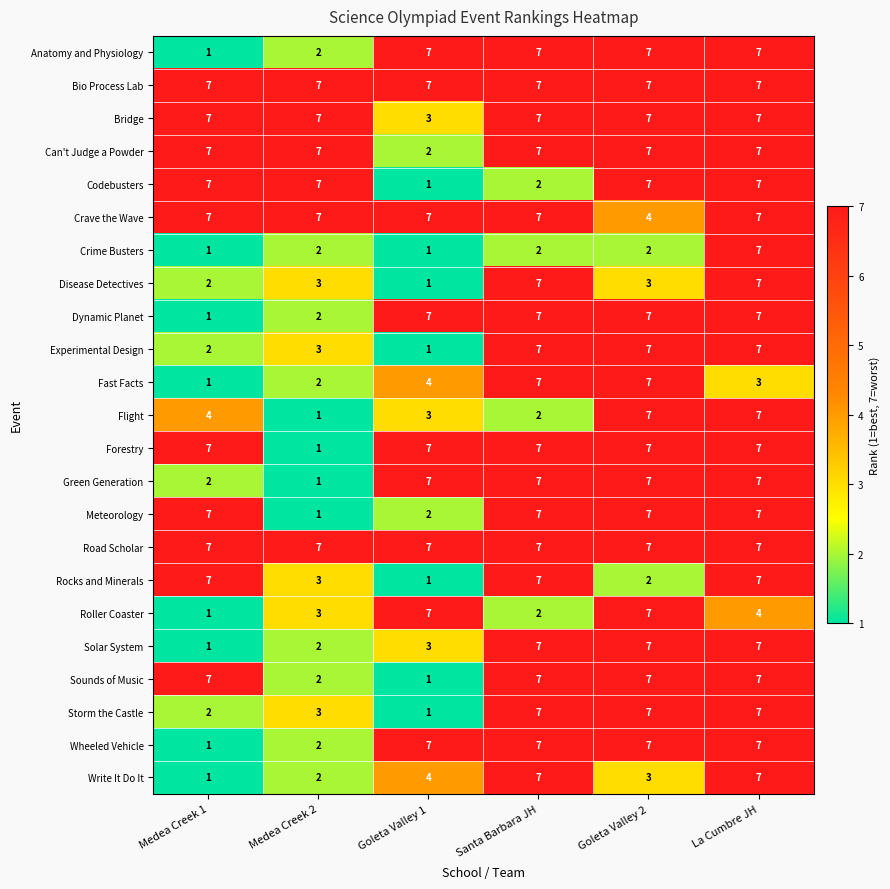

At which label is Anatomy and Physiology closest to 4?

Medea Creek 2